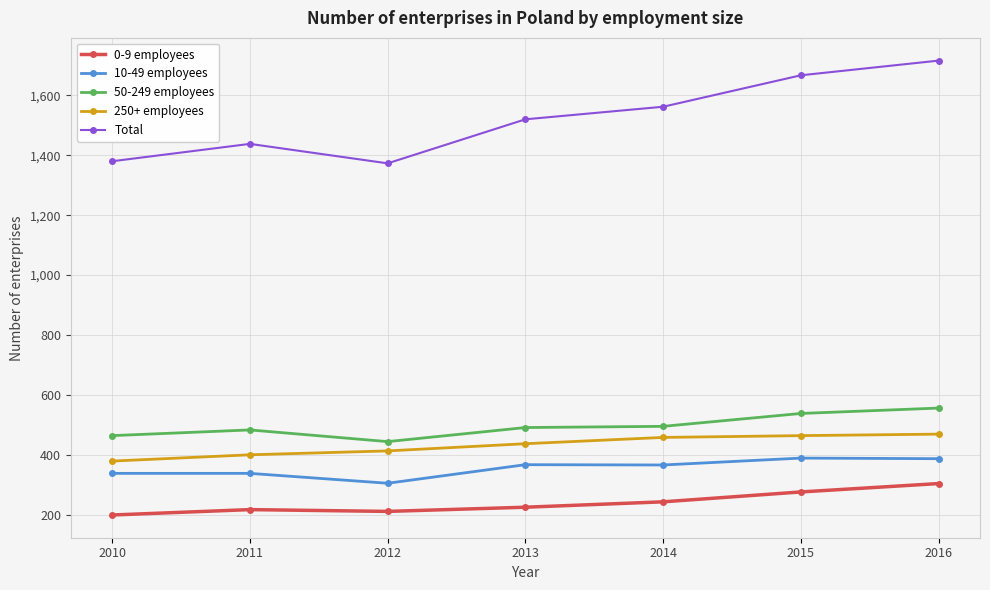

Which category has the highest value in the 0-9 employees series?

2016